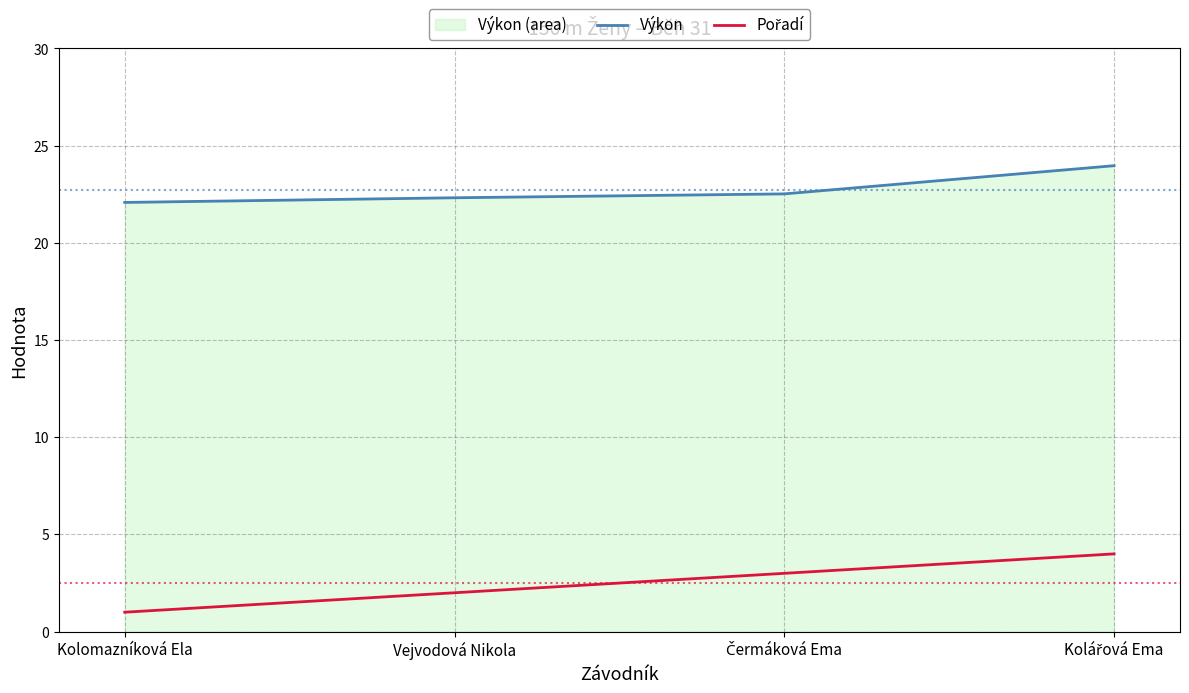

At which category is the sum across all series the highest?

Kolářová Ema